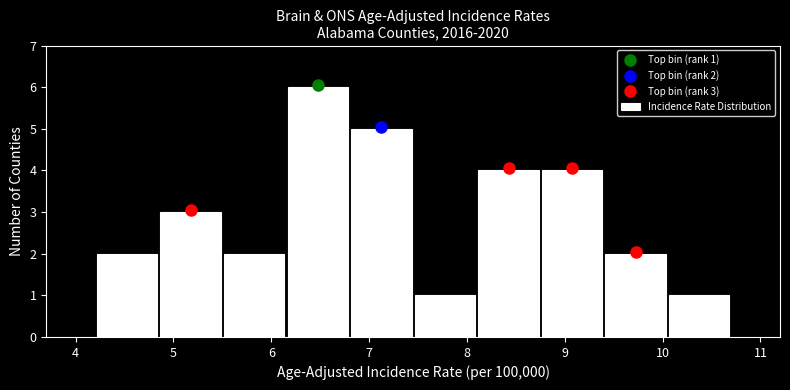

Over which range of the x-axis is the bar tallest?

6.15 to 6.80